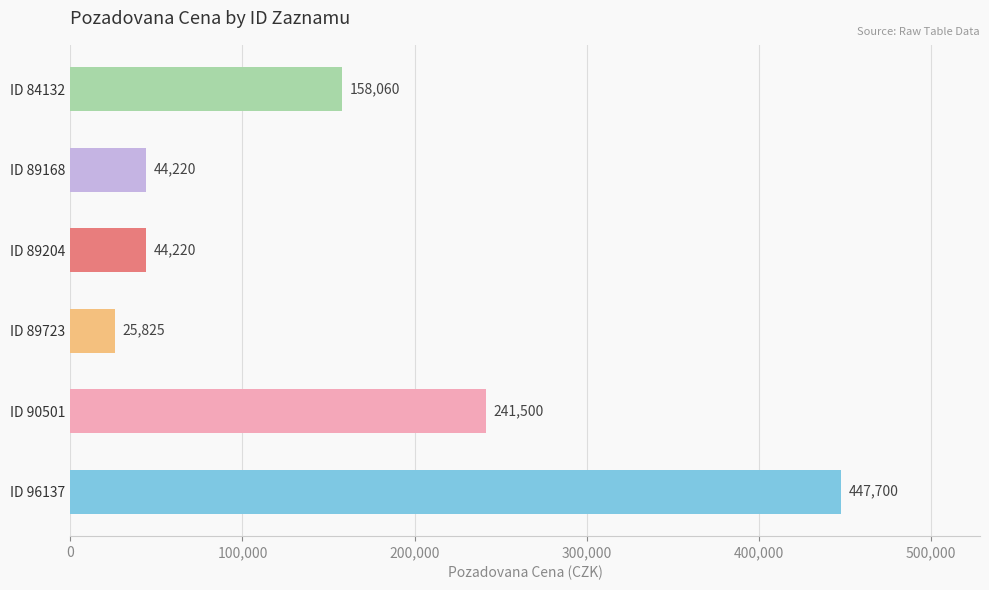

At which category does the chart reach its minimum across all series?

ID 89723